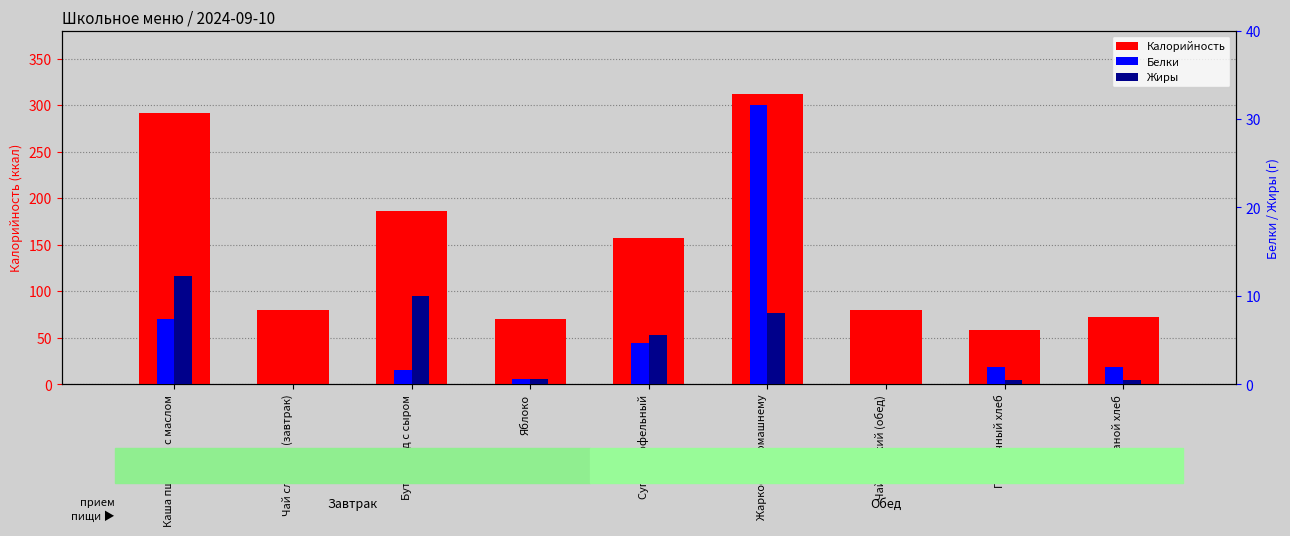

Which series has the largest range (max minus min)?

Калорийность